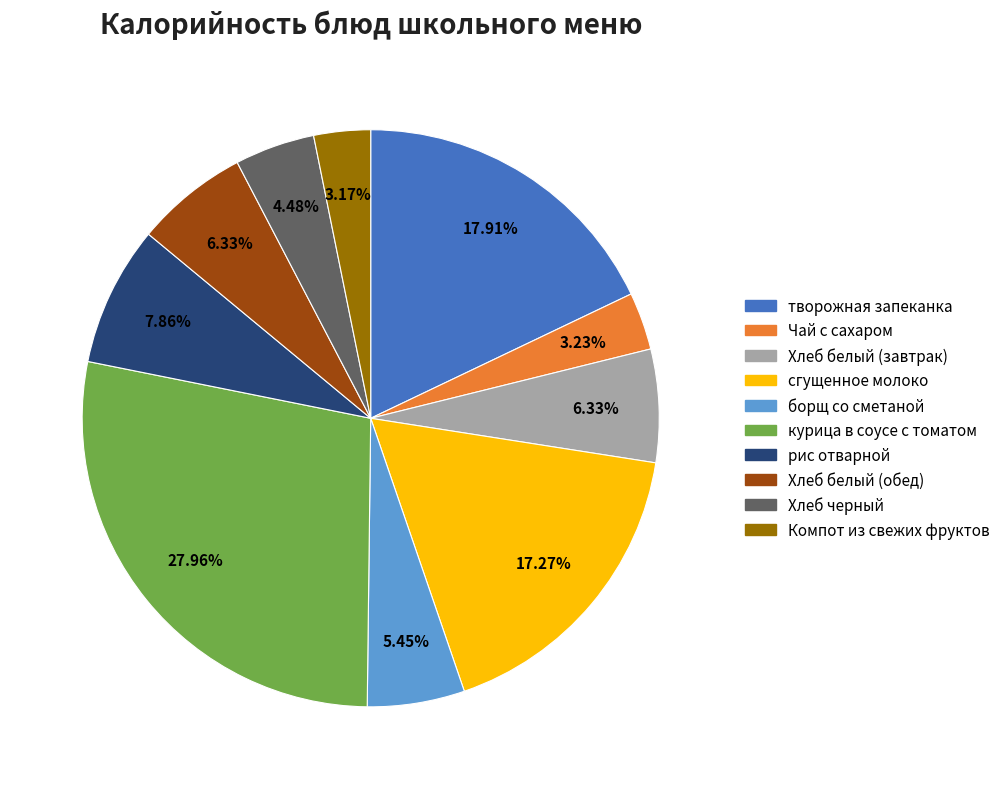

What is the ratio of the value at рис отварной to the value at Хлеб черный?

1.8